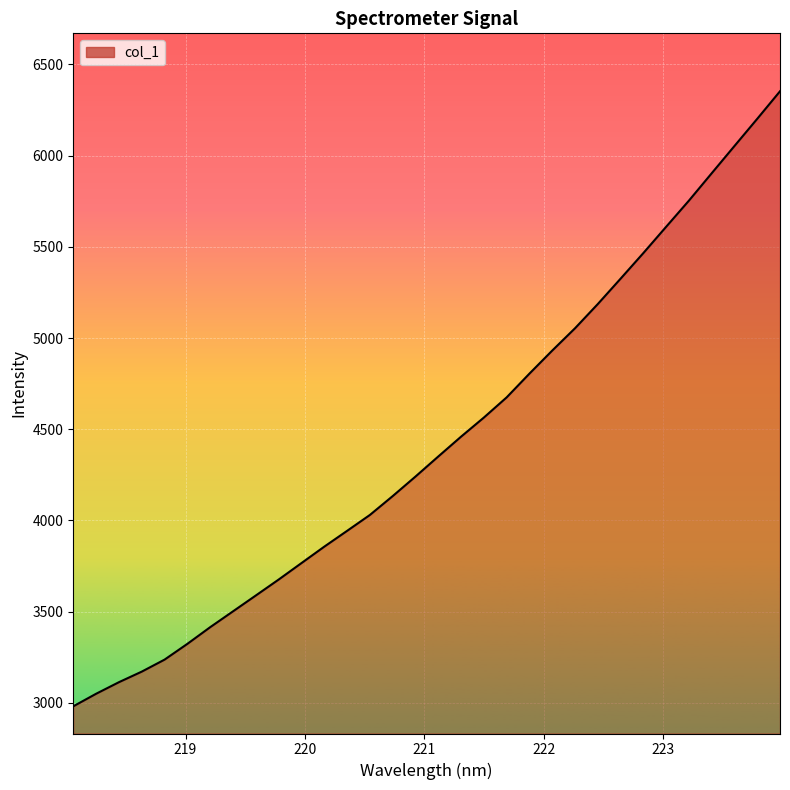

What is the minimum value shown in the chart?

2981.2